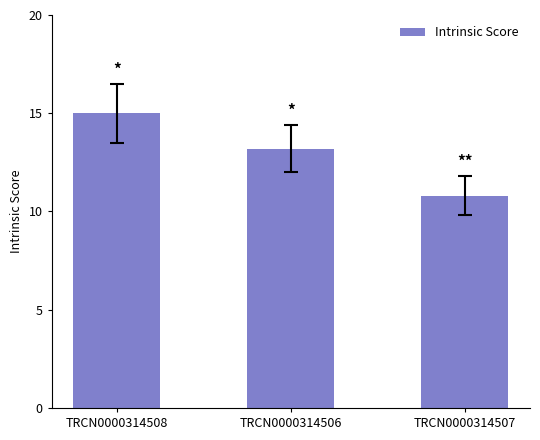

What is the minimum value shown in the chart?

10.8